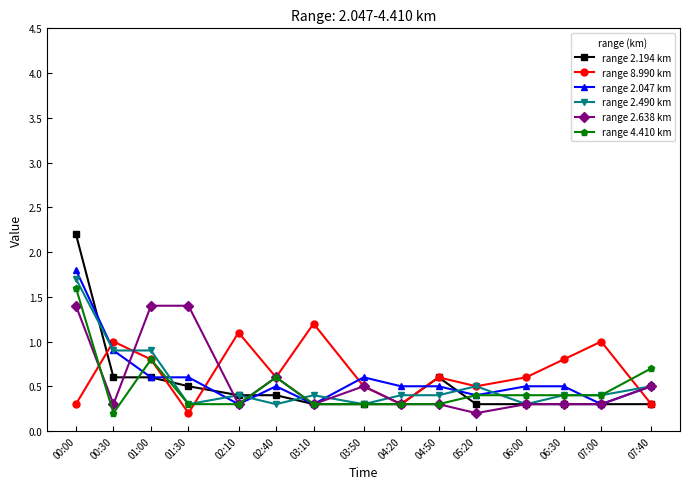

What is the total value across all series at 07:40?

2.8